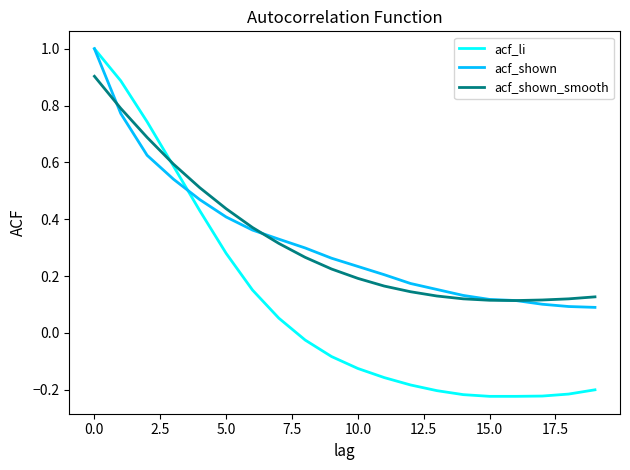

Which series has the largest range (max minus min)?

acf_li